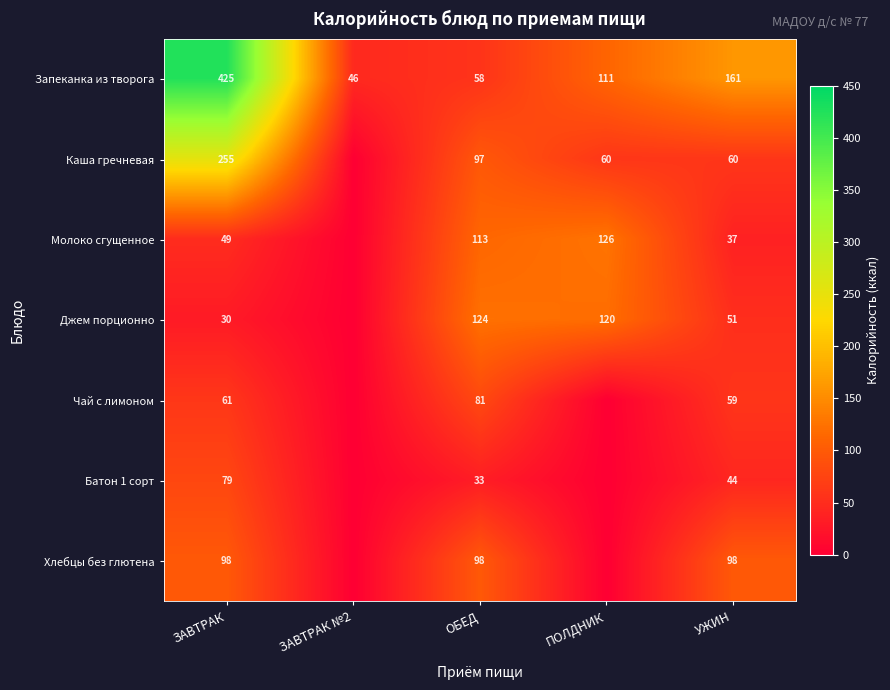

What is the spread (max minus min) of values at ЗАВТРАК?

395